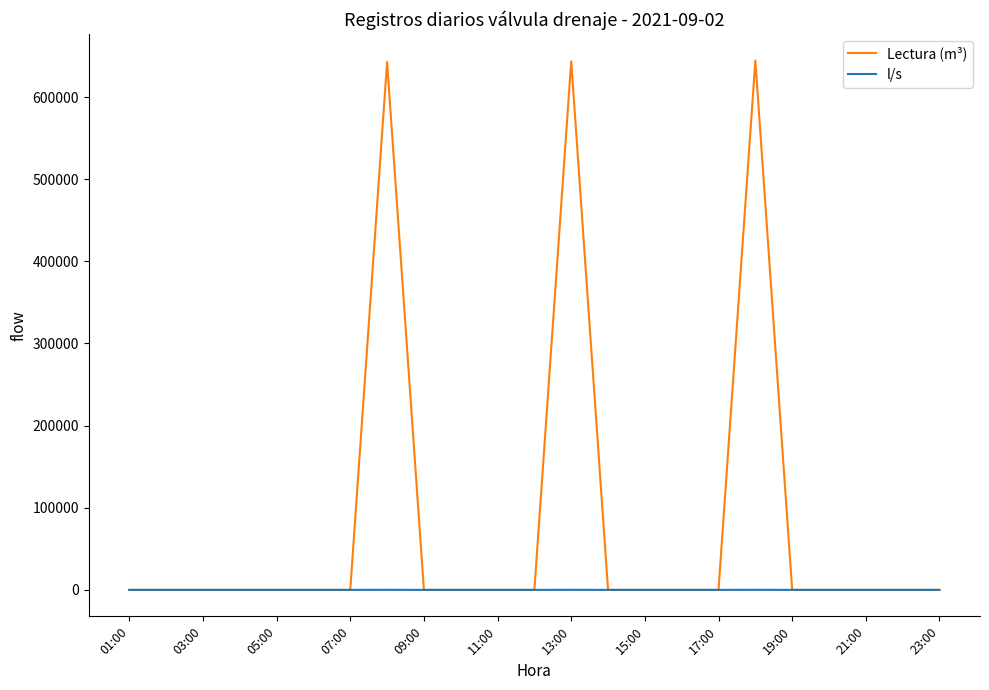

Which series has the widest spread of values?

Lectura (m³)